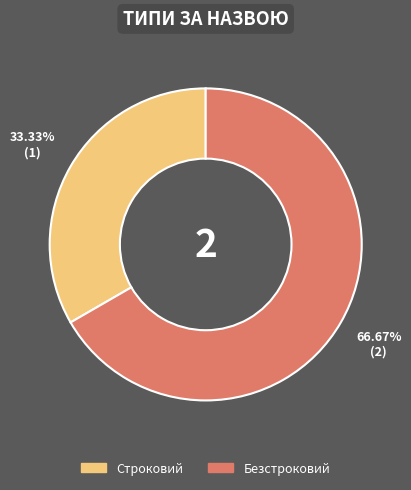

Which slice is the largest?

Безстроковий